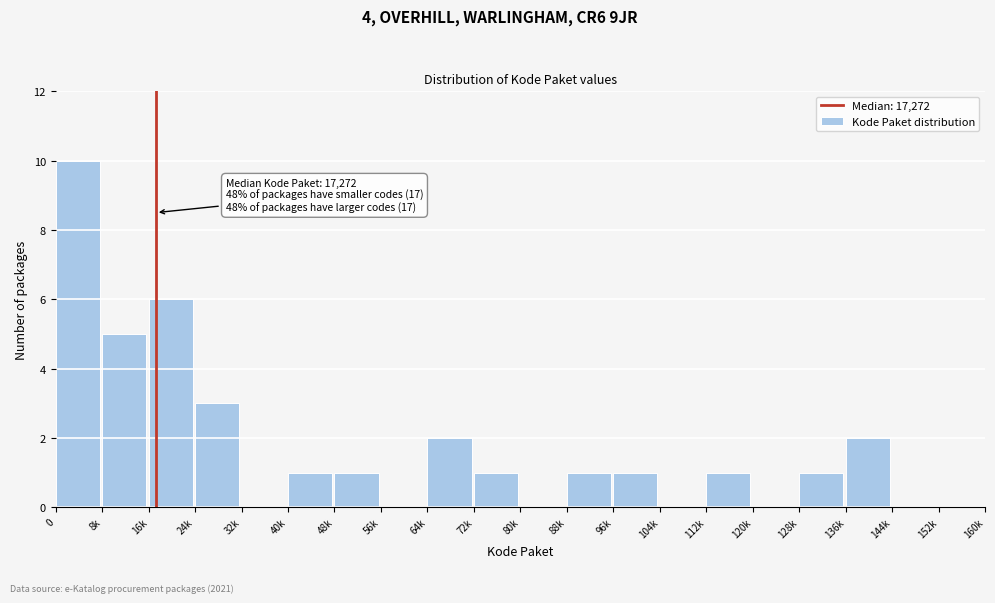

Reading left to right, what are all the values shown in this chart?

0=10	8k=5	16k=6	24k=3	32k=0	40k=1	48k=1	56k=0	64k=2	72k=1	80k=0	88k=1	96k=1	104k=0	112k=1	120k=0	128k=1	136k=2	144k=0	152k=0